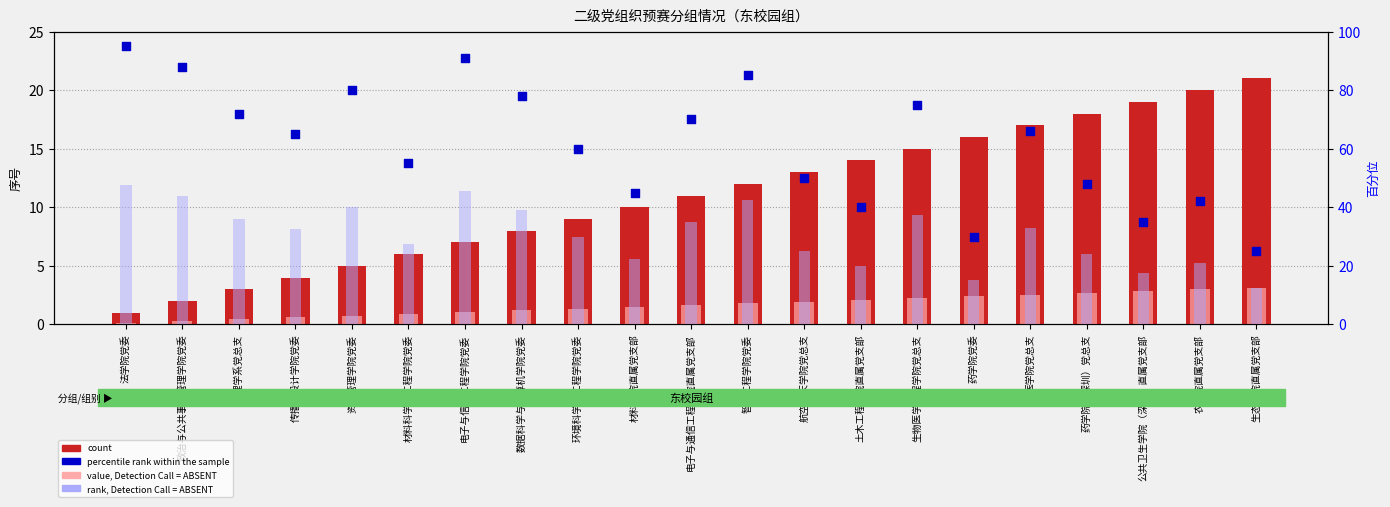

Which series has the largest total across all categories?

percentile rank within the sample